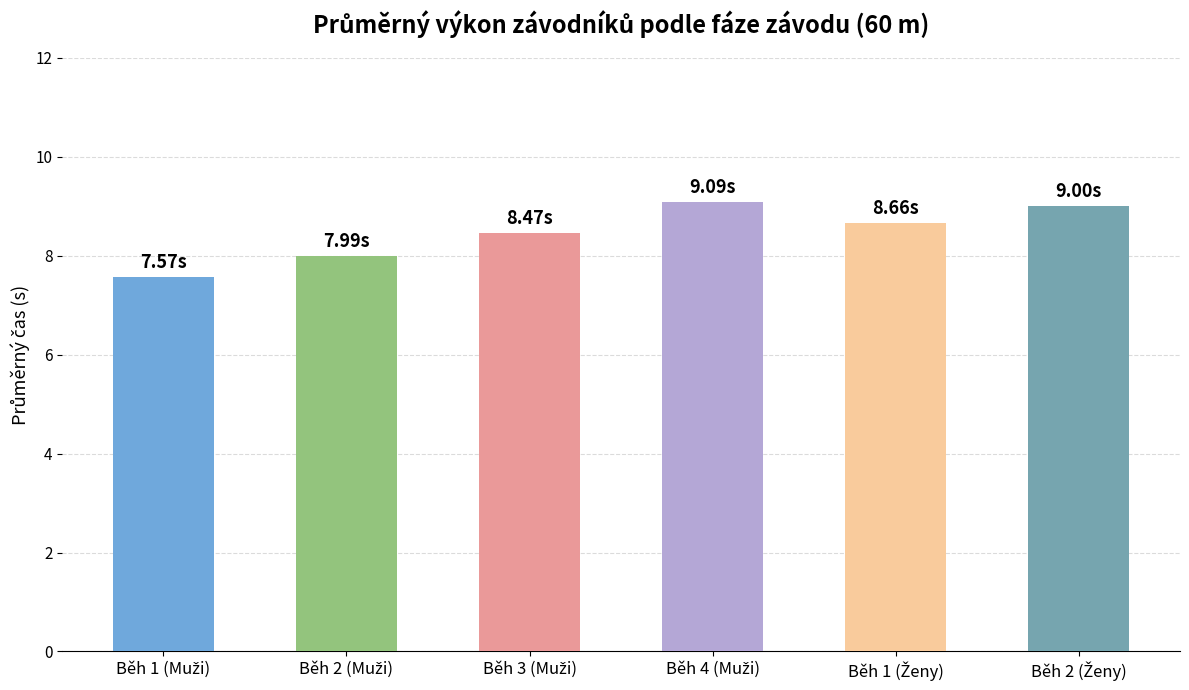

What is the difference between the second highest and second lowest values?

1.0